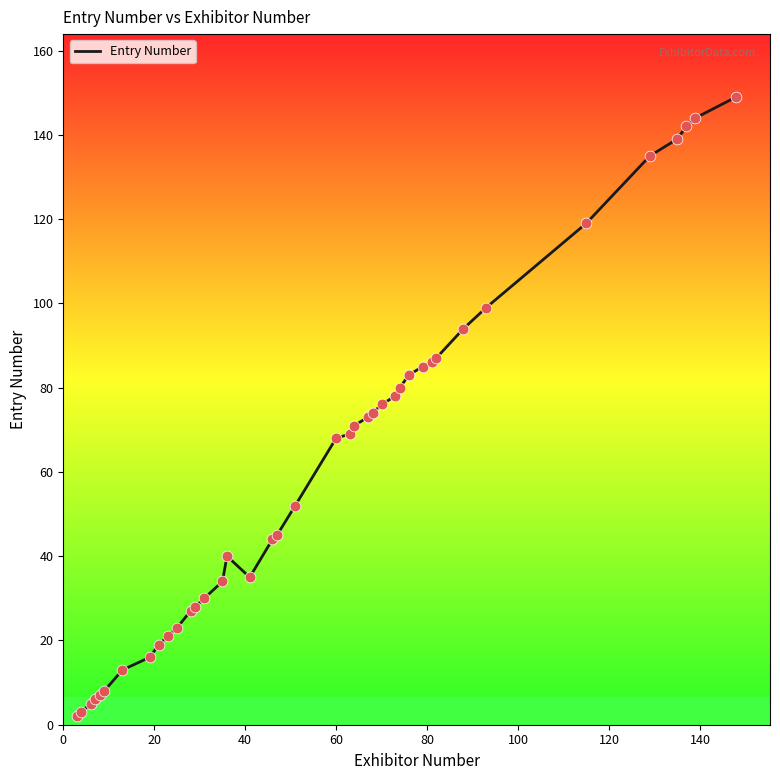

What is the difference between the maximum and minimum values?

147